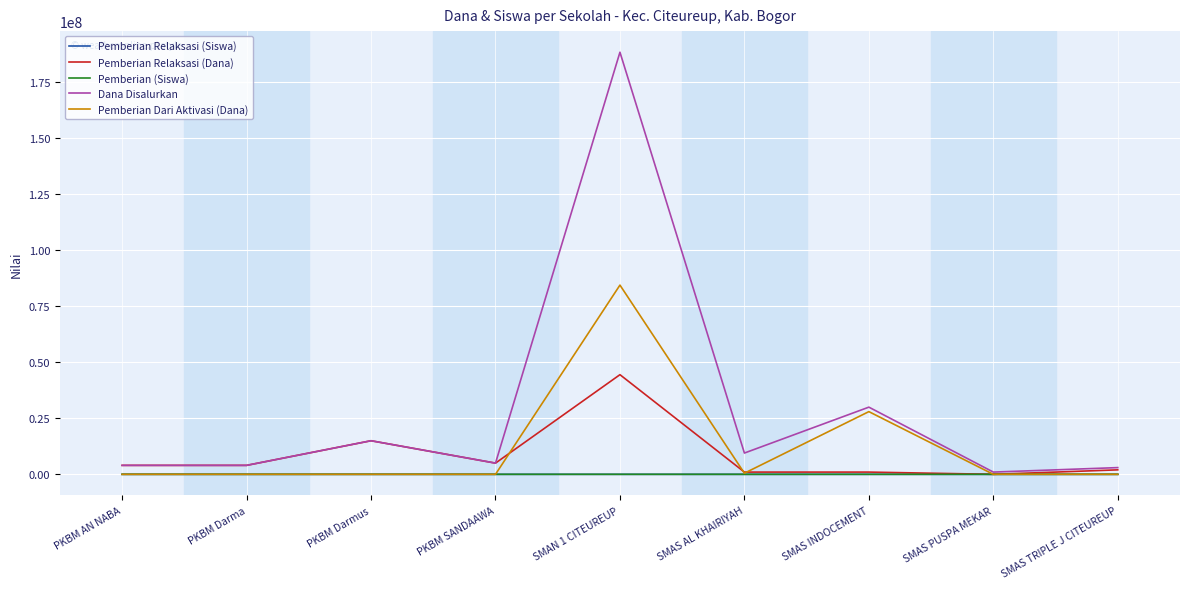

What is the difference between the maximum and minimum values in the Pemberian Dari Aktivasi (Dana) series?

84500000